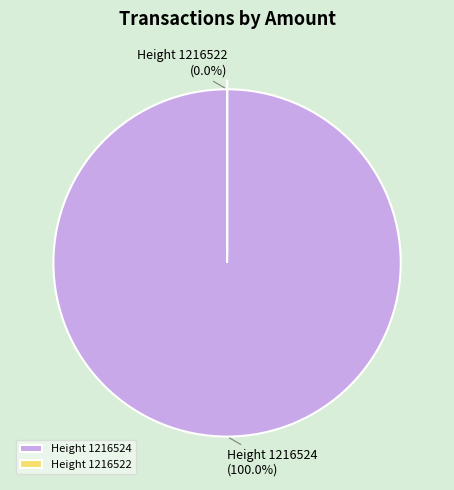

What percentage do Height 1216524 and Height 1216522 together represent?

100.0%